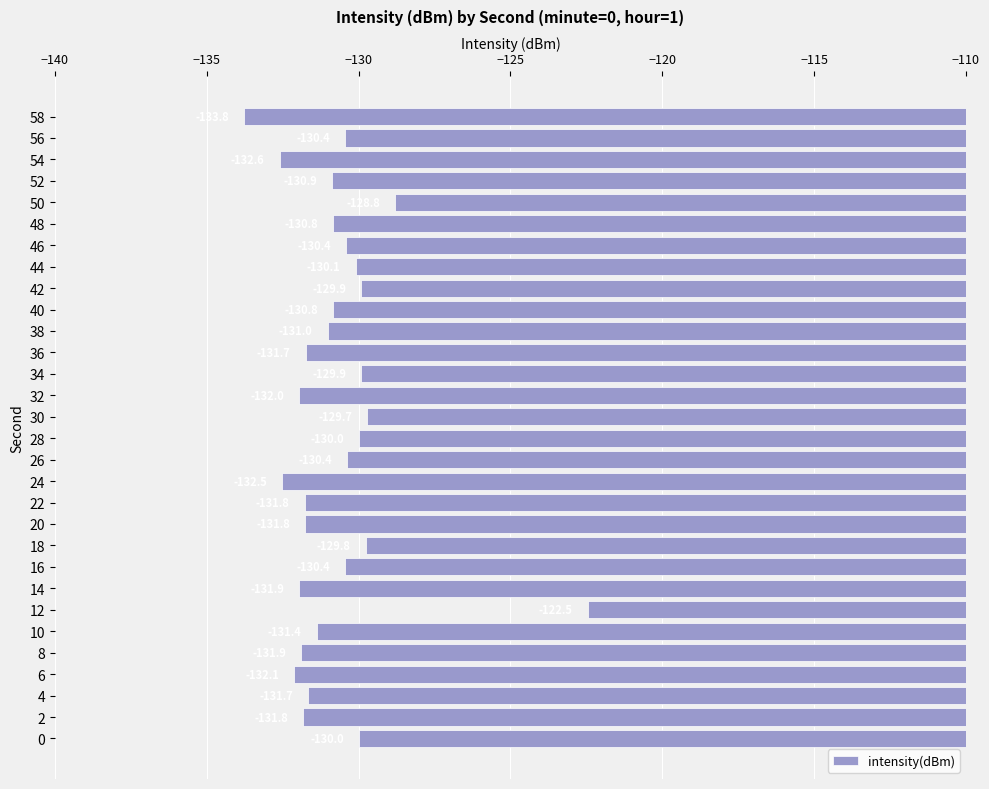

True or false: the data shows -131.9 at 8.

True